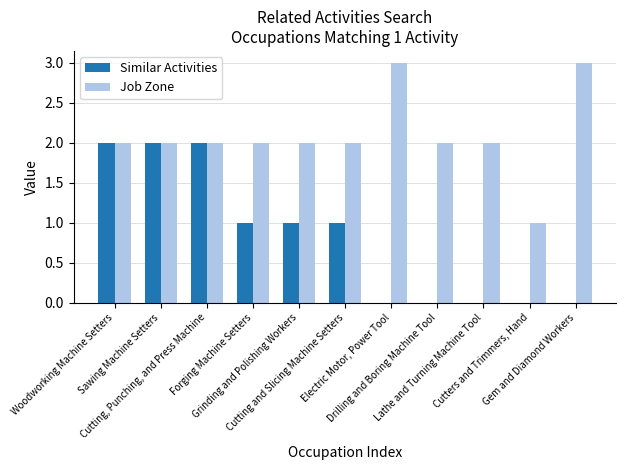

What is the total value across all series at Cutting, Punching, and Press Machine?

4